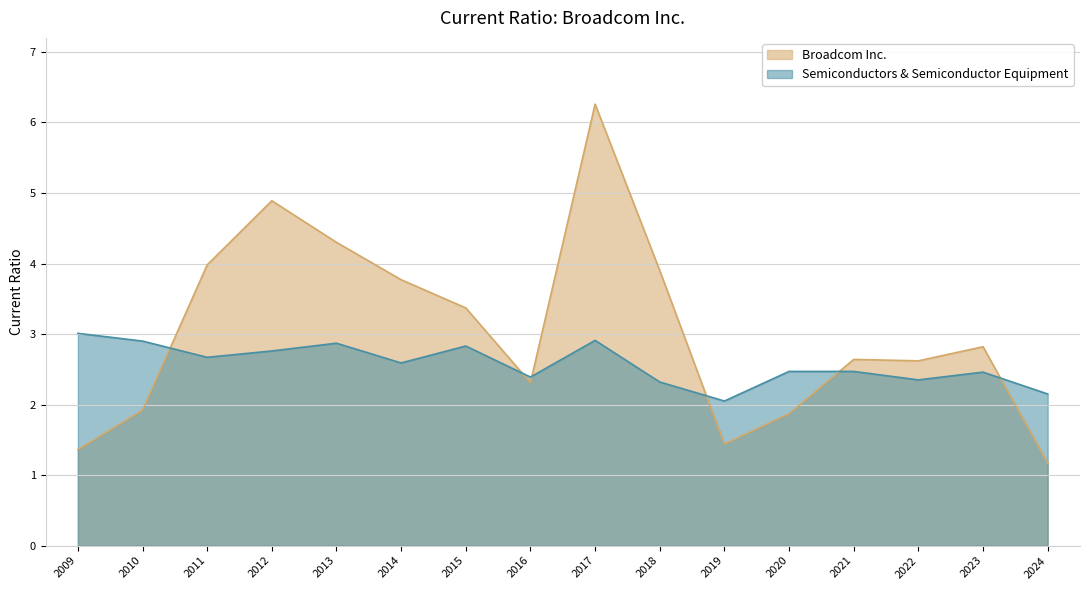

What is the difference between the maximum and second lowest values in the Broadcom Inc. series?

4.9